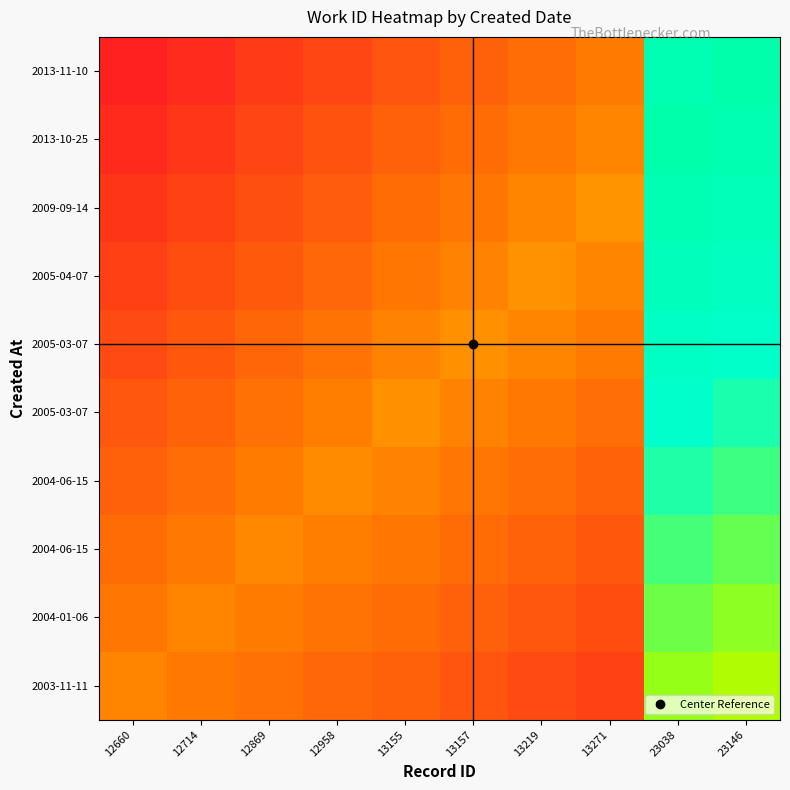

Which has a higher value, 23038 or 12660?

23038